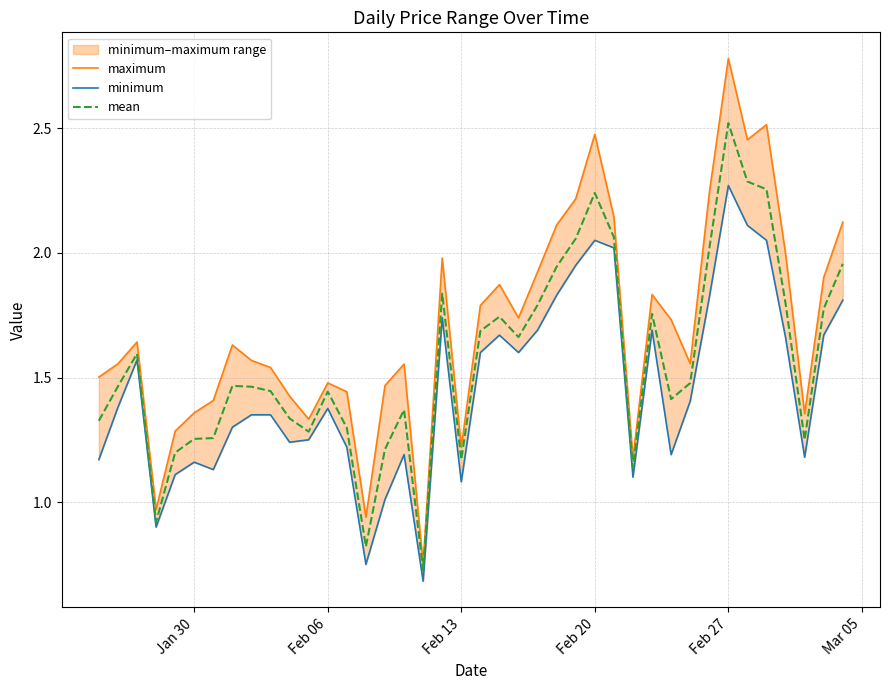

What are all the series names shown in the legend?

maximum, minimum, mean